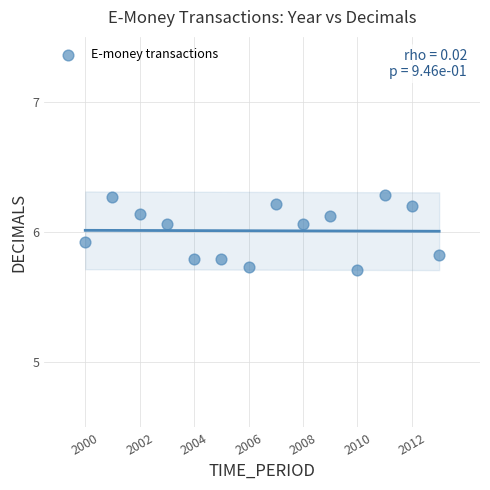

What is the range of X values (max minus min)?

13.0